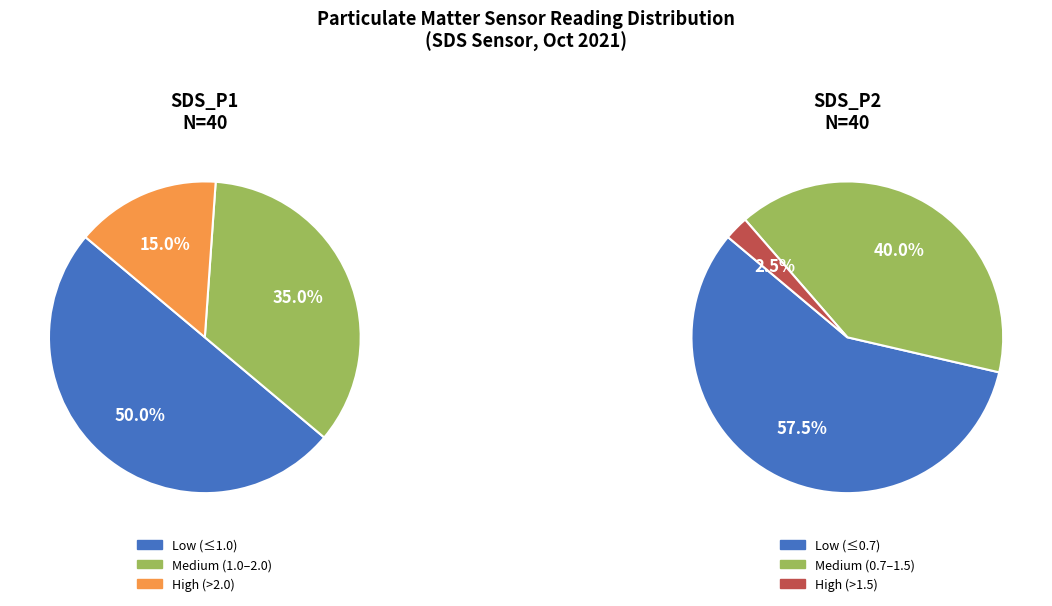

Is it true that 6 is 10% of the pie?

False